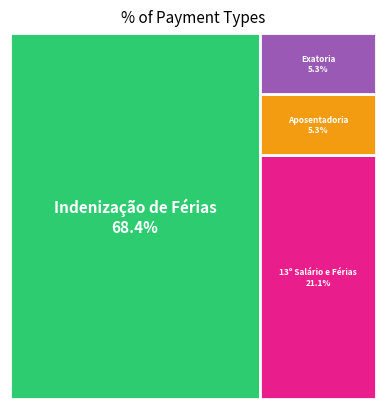

Is the sum of Indenização de Férias and 13º Salário e Férias greater than half?

Yes